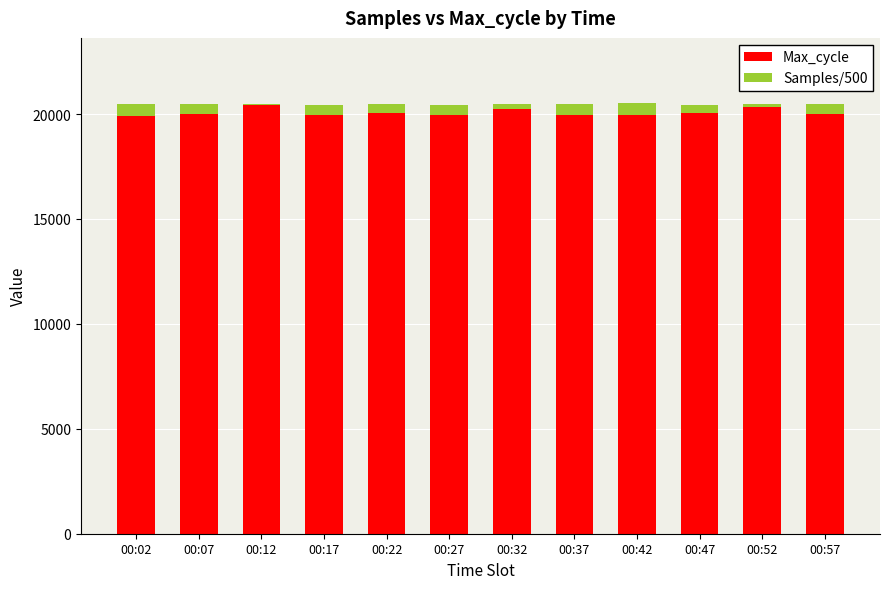

Are the bars grouped side by side (vs. stacked)?

No